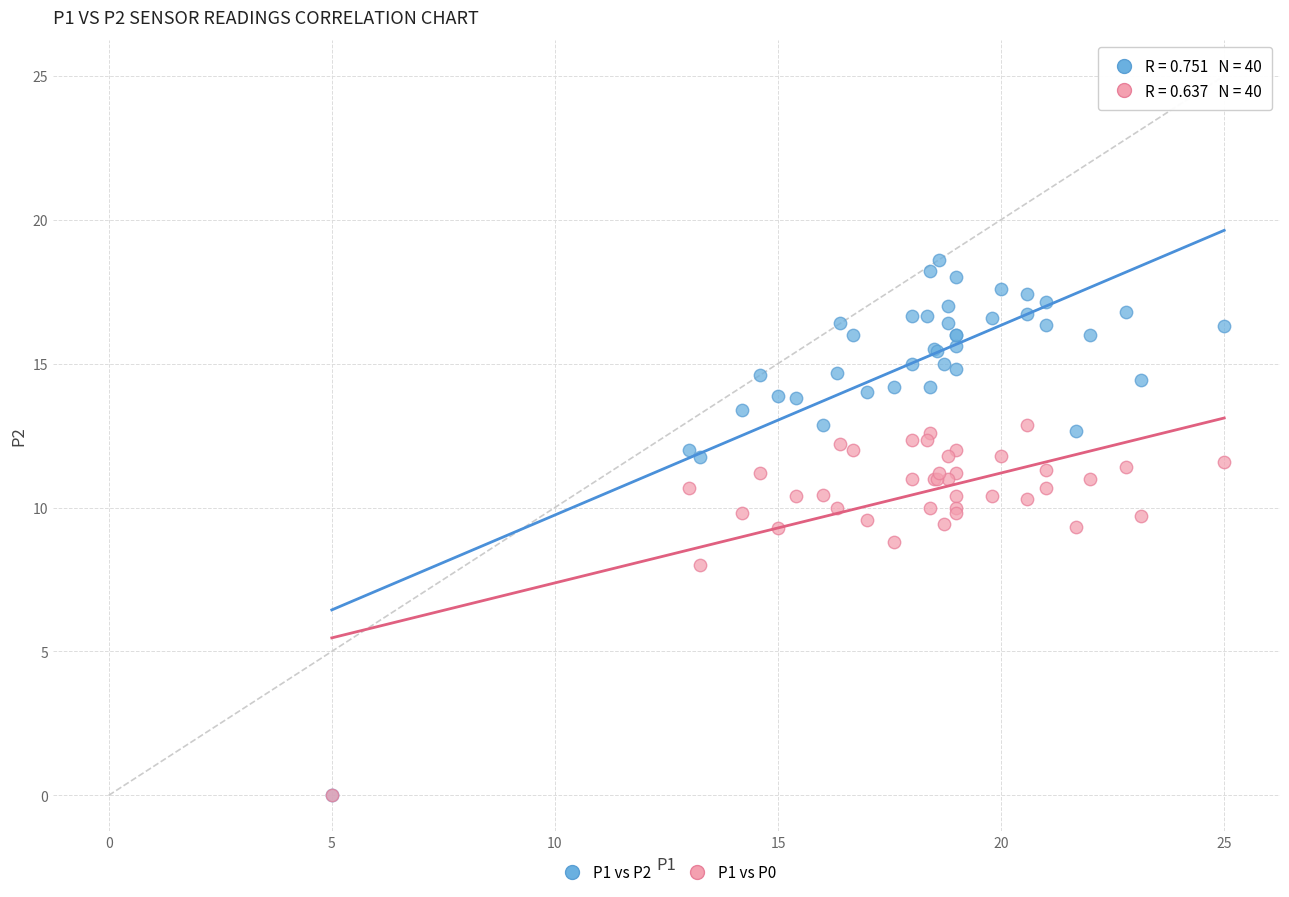

Which series contains the highest Y value?

P1 vs P2